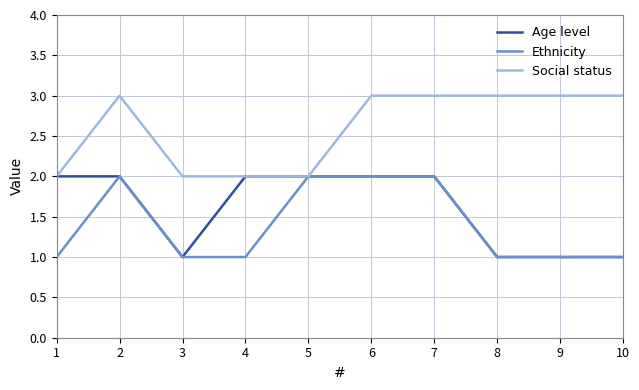

Rank the series by their average value, from highest to lowest.

Social status, Age level, Ethnicity